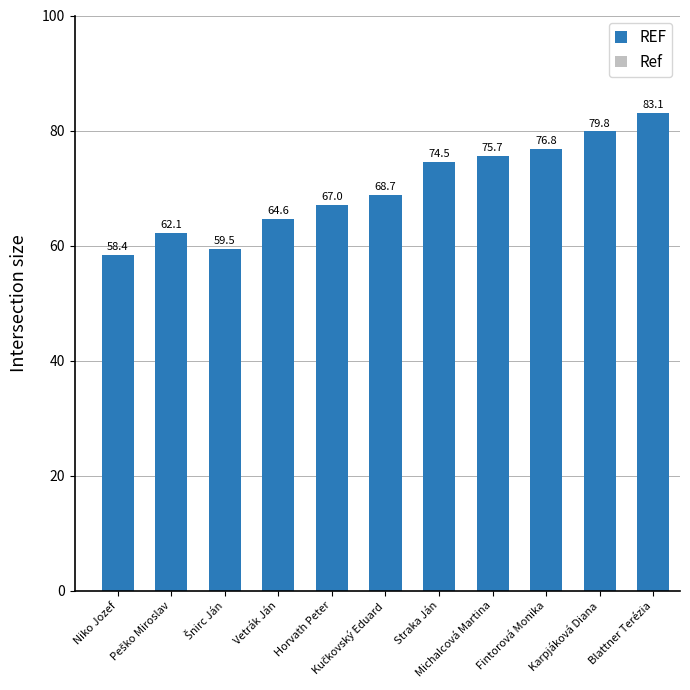

What is the value of the 2nd bar from the left?

62.1